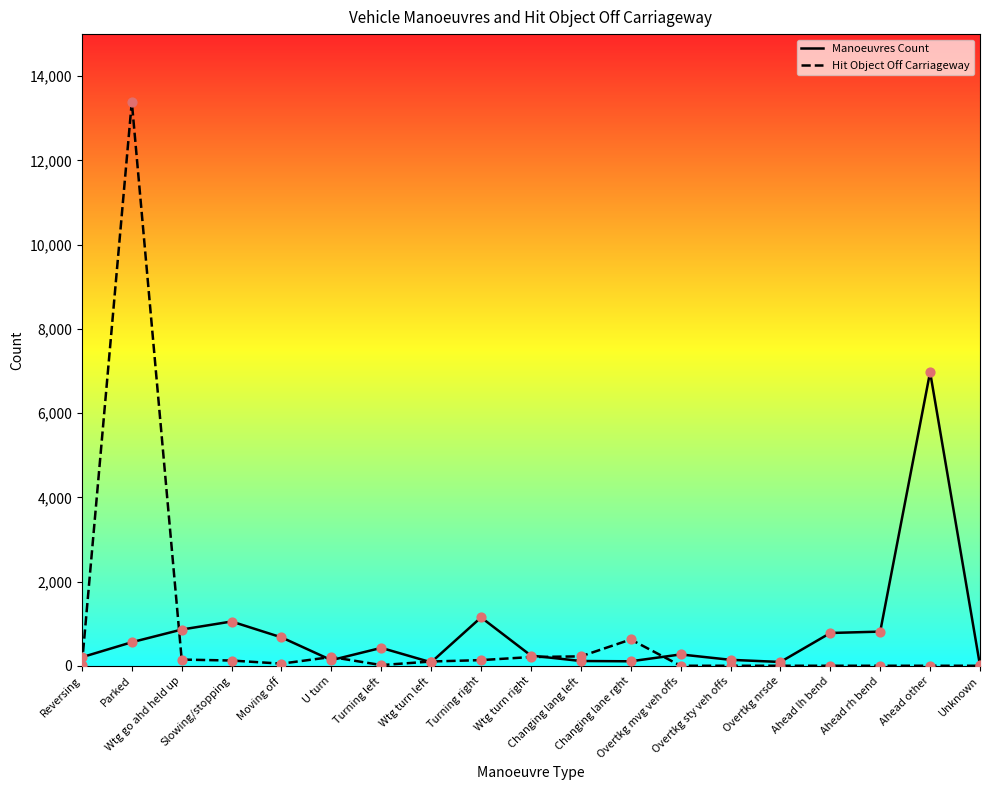

Which series has the widest spread of values?

Hit Object Off Carriageway